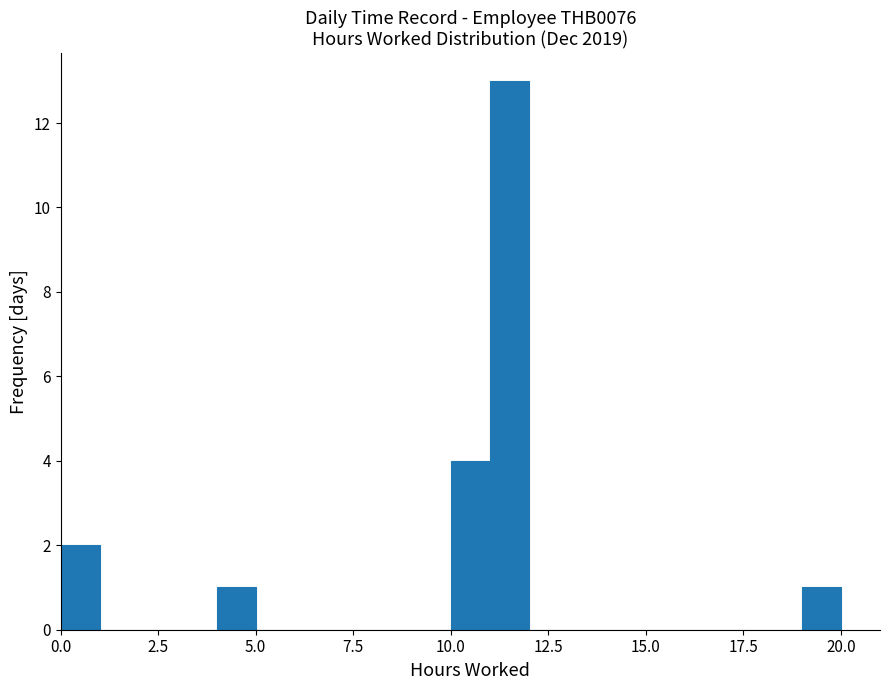

Around what value on the x-axis is the tallest bar? Give the approximate position of its centre, as read against the axis.

11.5